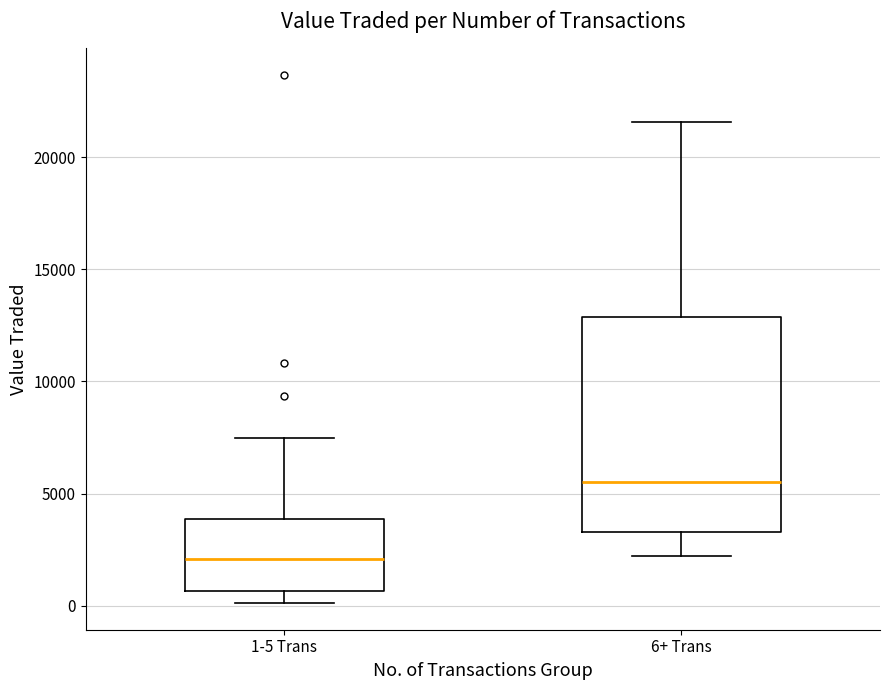

Reading left to right, read every box against the y-axis: the position of its median line, the range the box covers, and the ends of its whiskers. The values are not printed on the chart, so give them approximately, as read against the axis.

1-5 Trans: median 2000, box 500 to 4000, whiskers 0 to 7500
6+ Trans: median 5500, box 3500 to 13000, whiskers 2000 to 21500